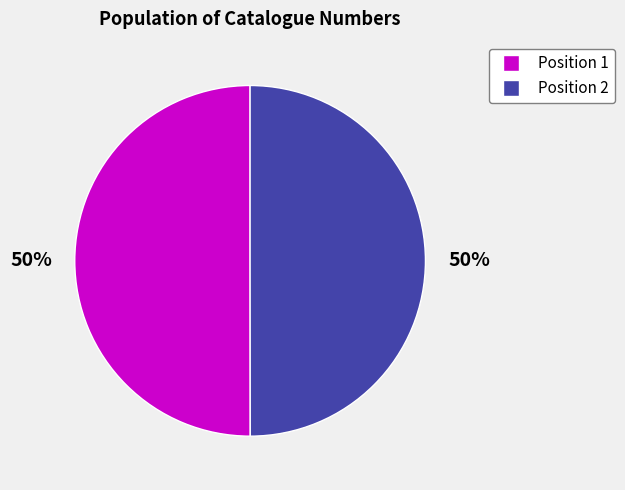

To the nearest percent, what is the combined percentage of Position 1 and Position 2?

100%